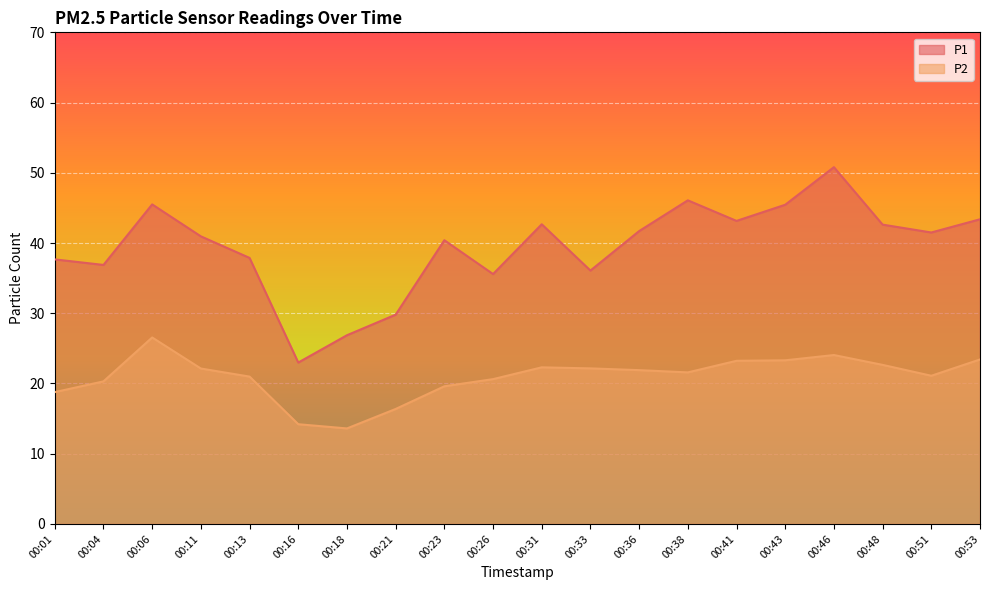

Read the P2 value at 00:11.

22.1